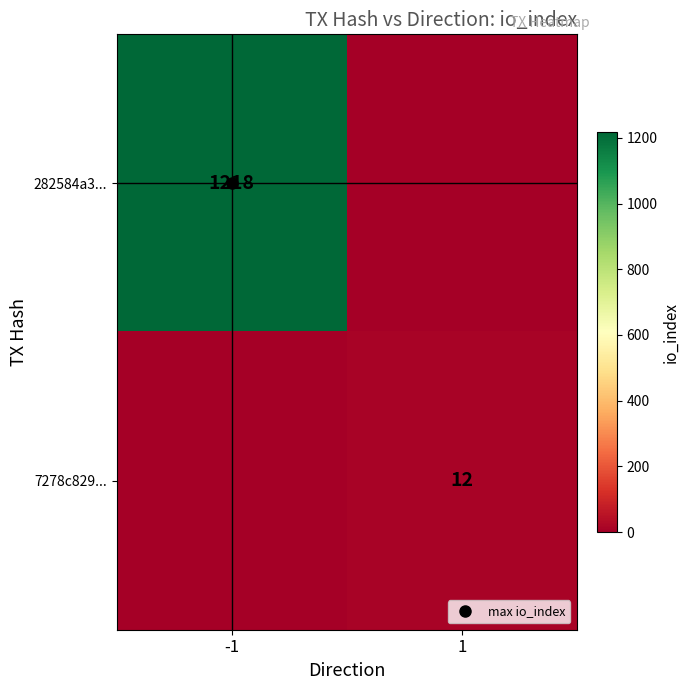

Between -1 and 1, which series saw the biggest shift?

282584a3...